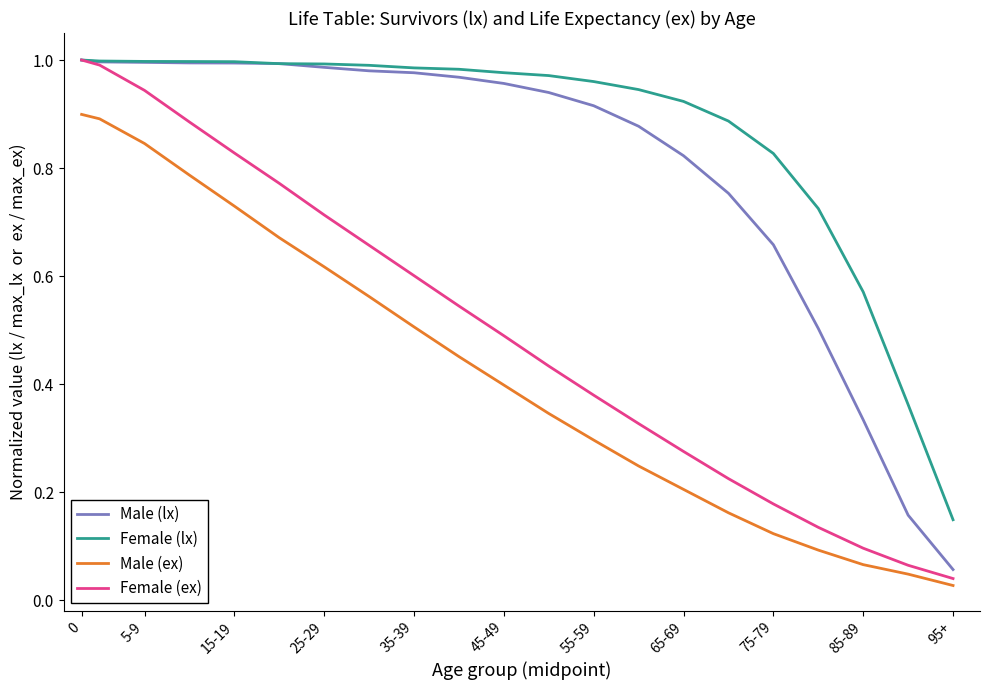

True or false: Female (lx) and Male (ex) cross at least once.

False